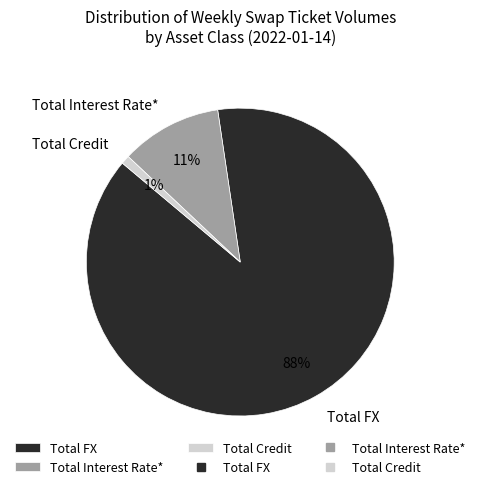

Between Total Interest Rate* and Total FX, which is larger?

Total FX